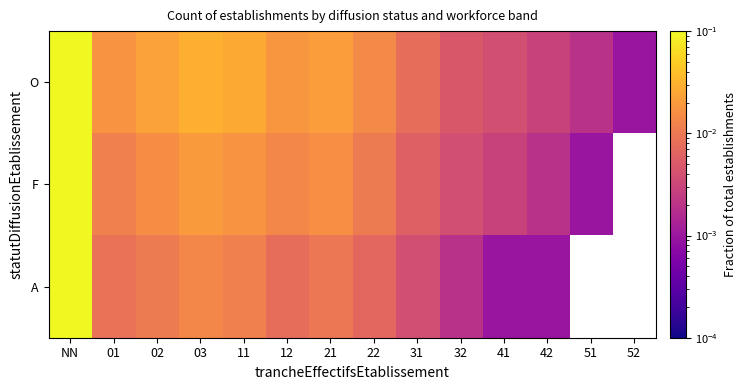

Which series has the largest total across all categories?

O